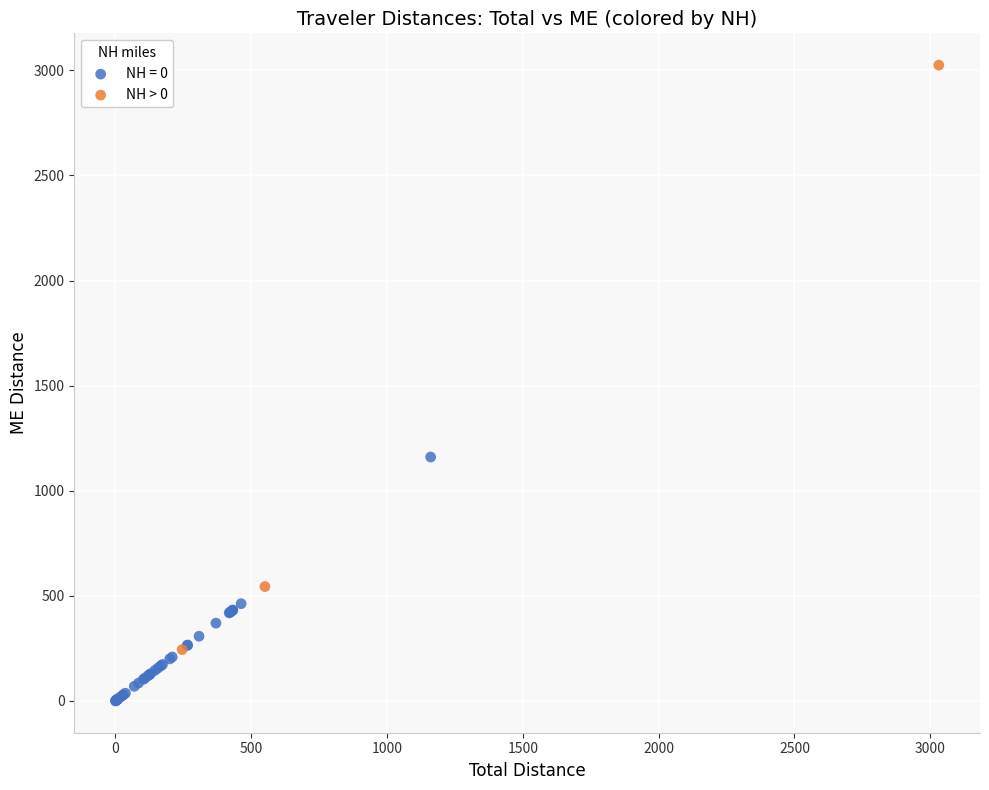

Which series contains the lowest Y value?

NH = 0